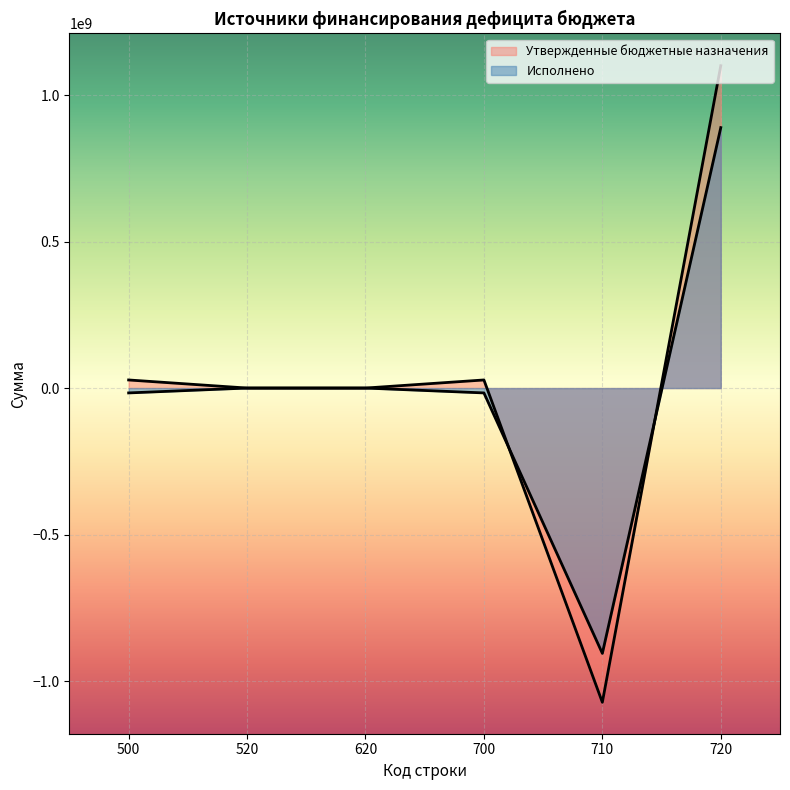

Which category has the lowest value in the Утвержденные бюджетные назначения series?

710